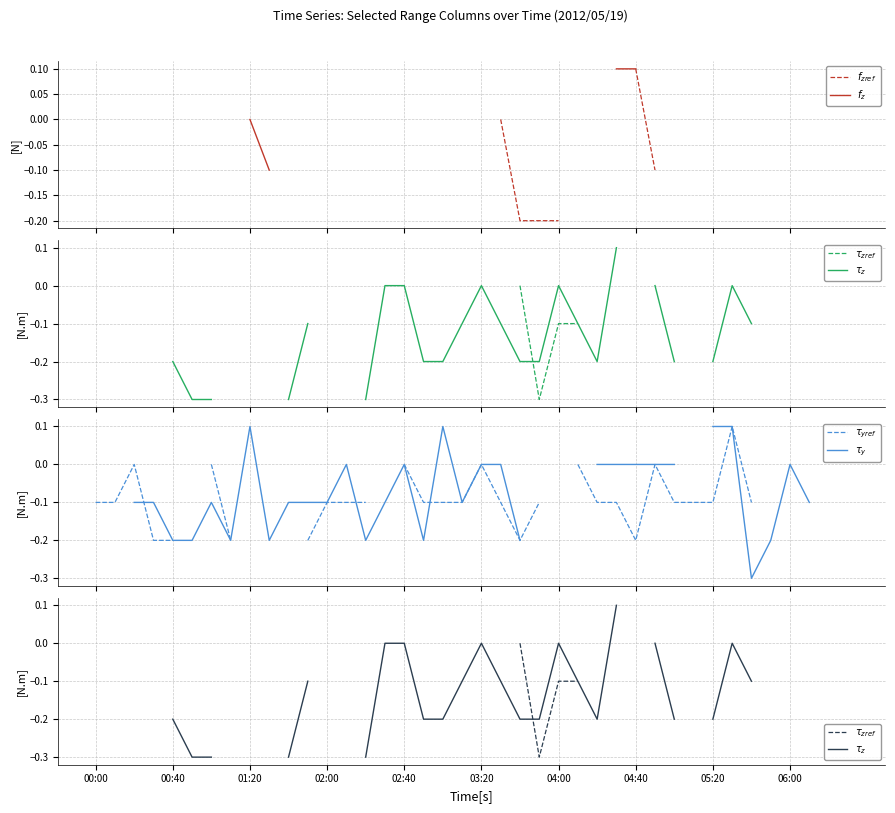

What are all the series names shown in the legend?

$f_{zref}$, $f_z$, $\tau_{zref}$, $\tau_z$, $\tau_{yref}$, $\tau_y$